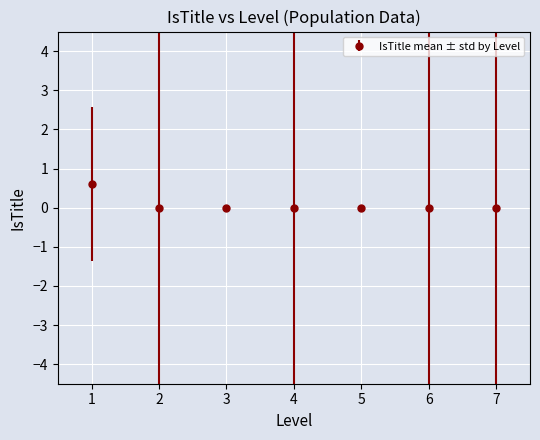

What is the maximum value shown in the chart?

0.6